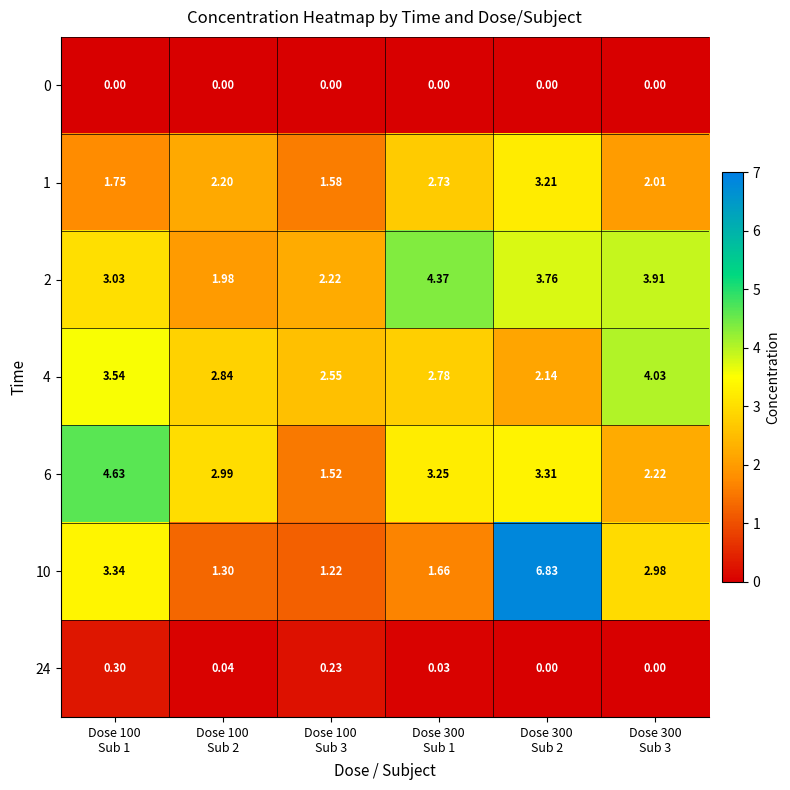

How many values in the 1 series are below 2?

2